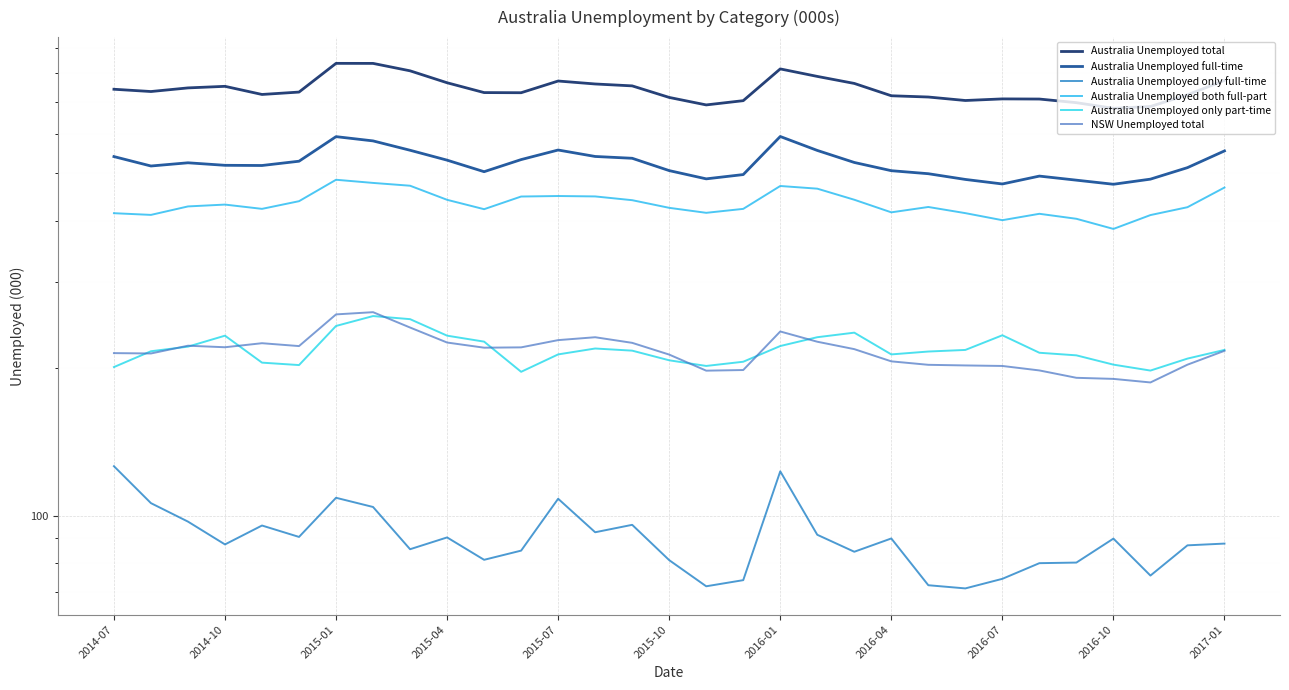

What value does the NSW Unemployed total series have at 20?

218.8